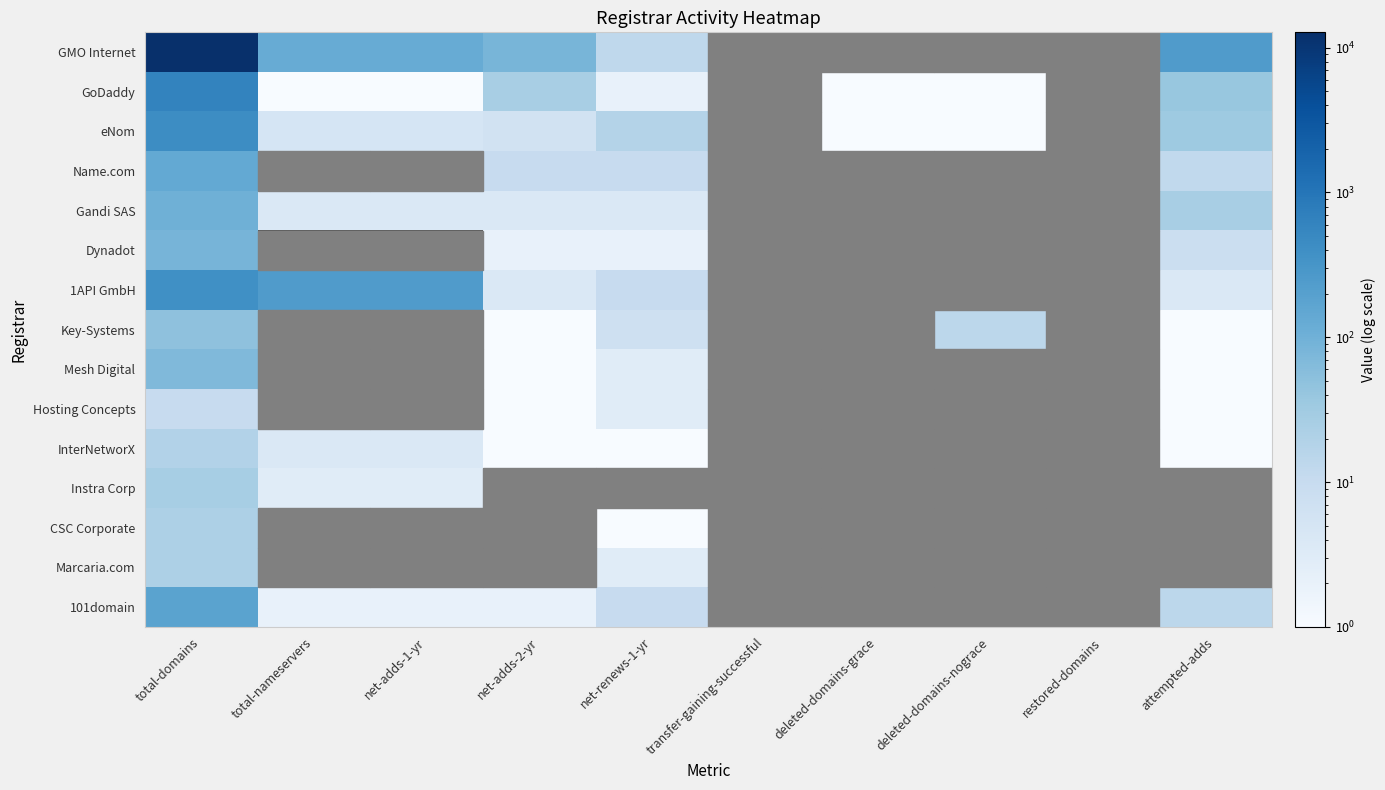

What is the greatest value displayed?

12764.0